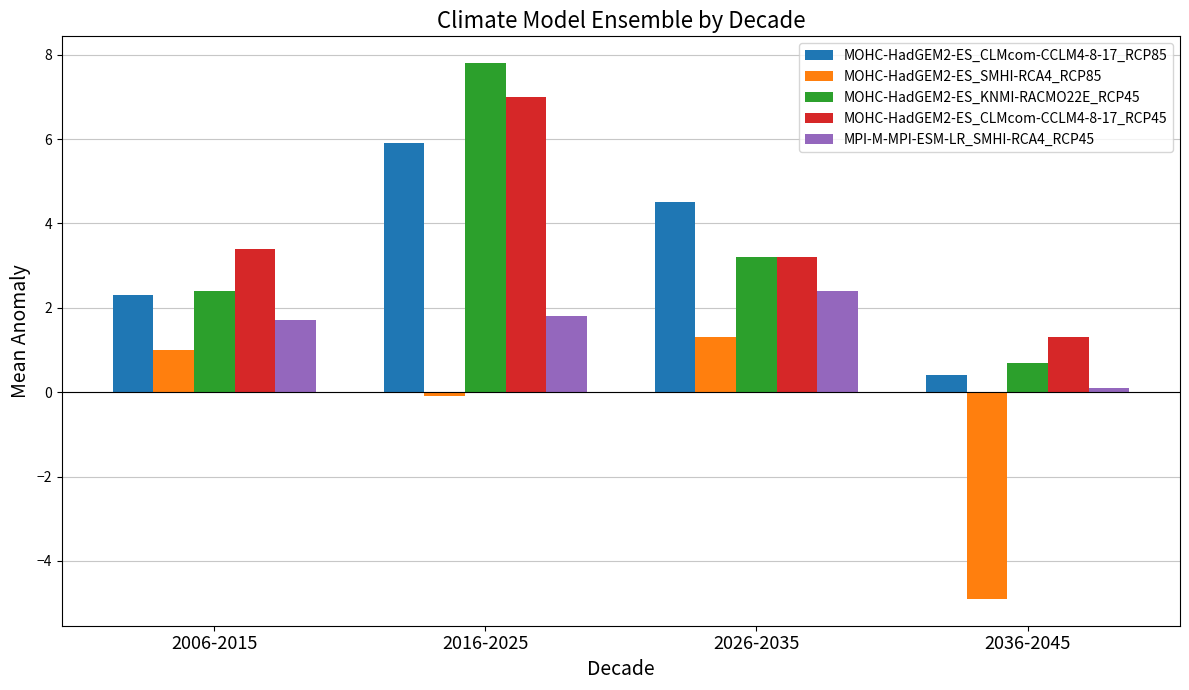

The value of MPI-M-MPI-ESM-LR_SMHI-RCA4_RCP45 at 2026-2035 is 2.4. True or false?

True